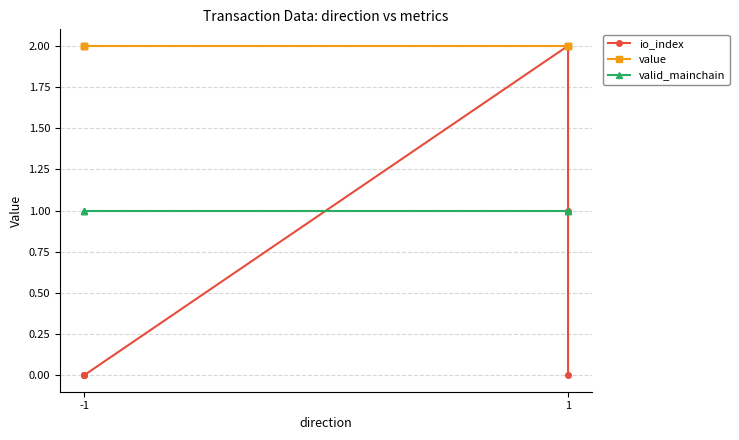

Which category has the lowest value in the value series?

-1